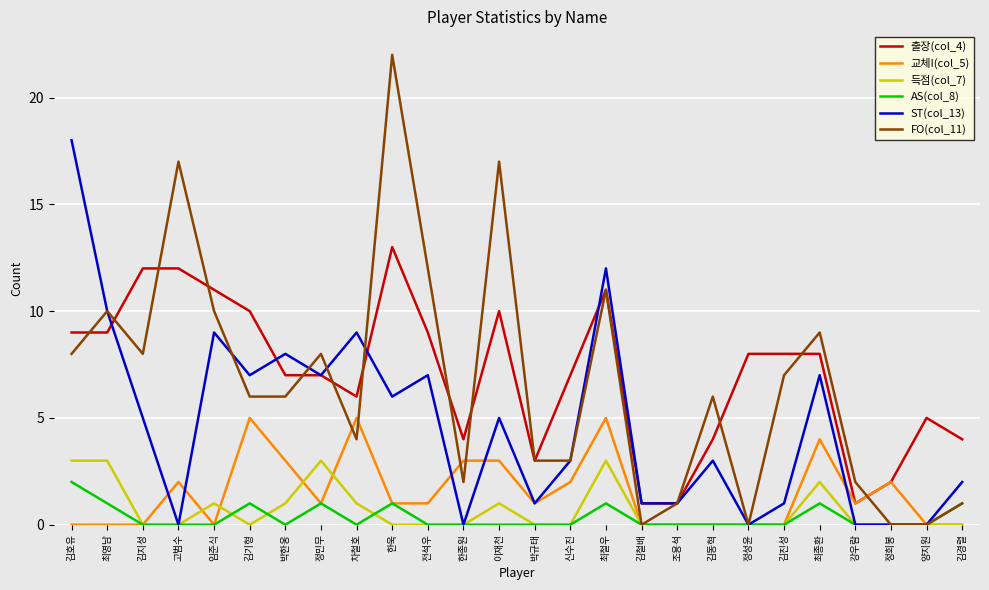

What is the total value across all series at 박한웅?

25